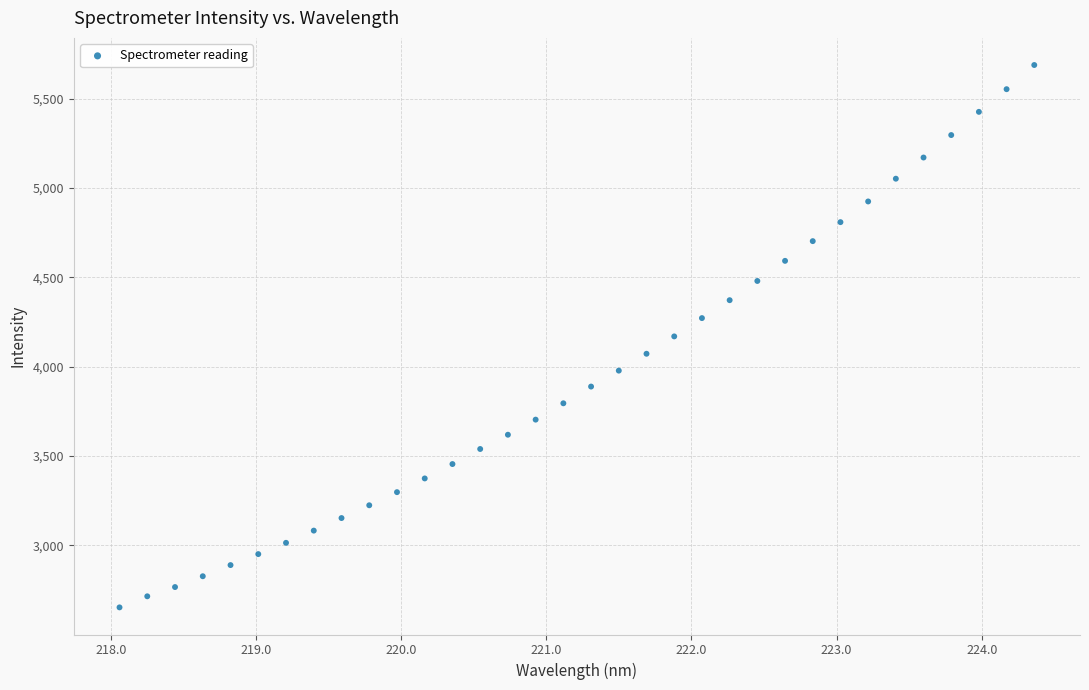

What is the range of Y values (max minus min)?

3035.1